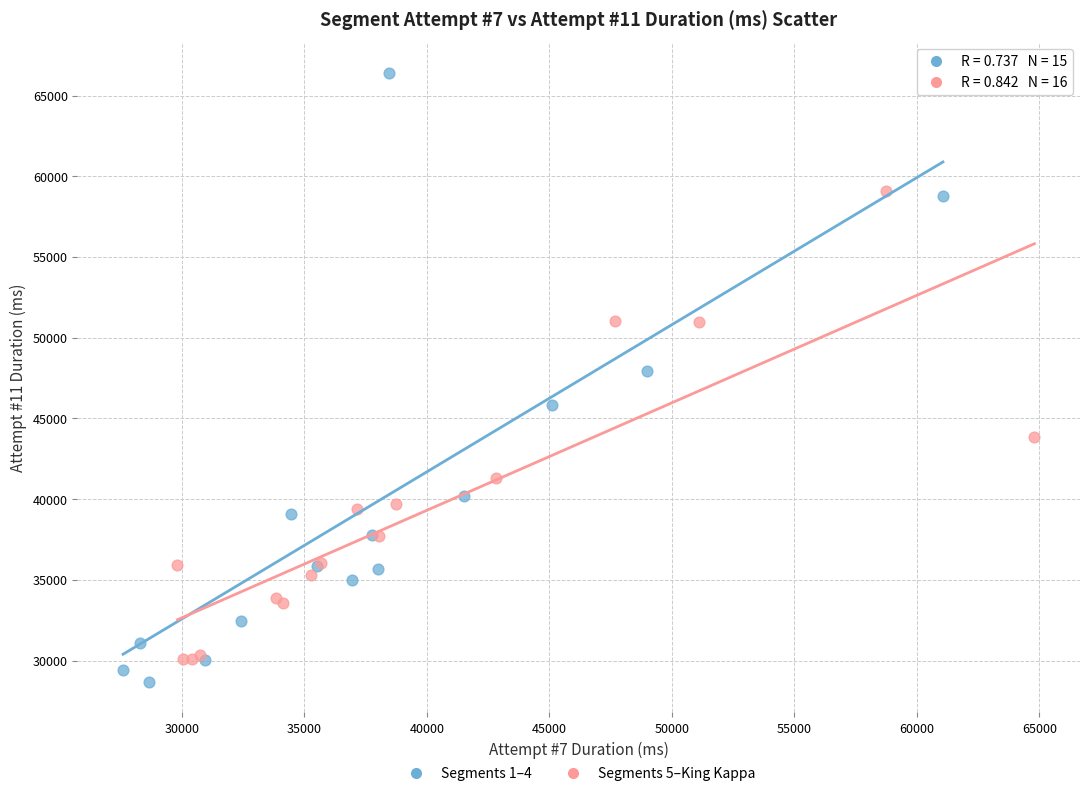

Which series contains the highest Y value?

Segments 1–4